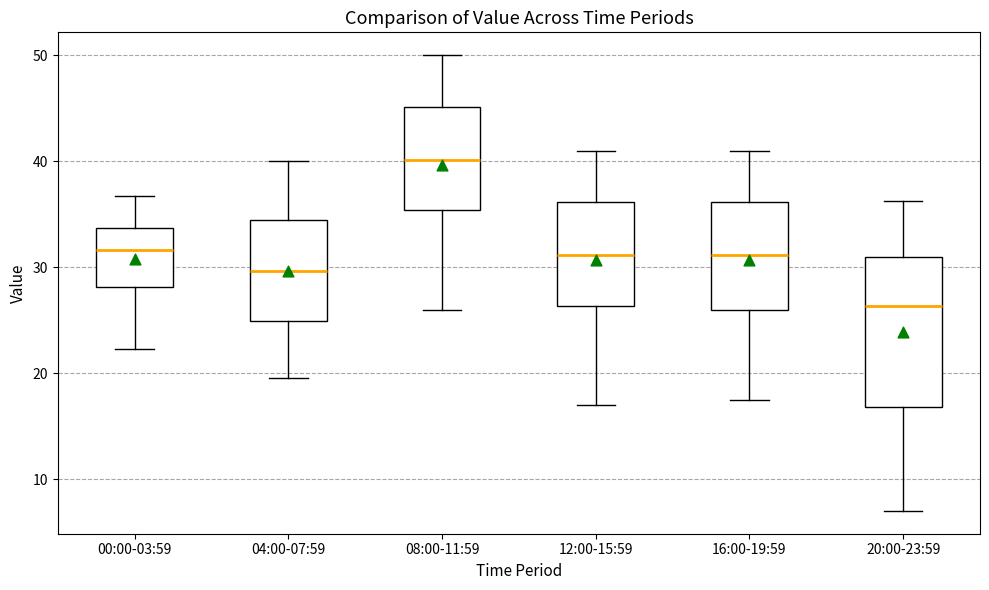

Reading left to right, transcribe this box plot: for each box, give where its median line is, the range the box spans, and where its two whiskers end, as read against the y-axis. The values are not printed on the chart, so give them approximately, as read against the axis.

00:00-03:59: median 32, box 28 to 34, whiskers 22 to 37
04:00-07:59: median 30, box 25 to 34, whiskers 20 to 40
08:00-11:59: median 40, box 35 to 45, whiskers 26 to 50
12:00-15:59: median 31, box 26 to 36, whiskers 17 to 41
16:00-19:59: median 31, box 26 to 36, whiskers 18 to 41
20:00-23:59: median 26, box 17 to 31, whiskers 7 to 36